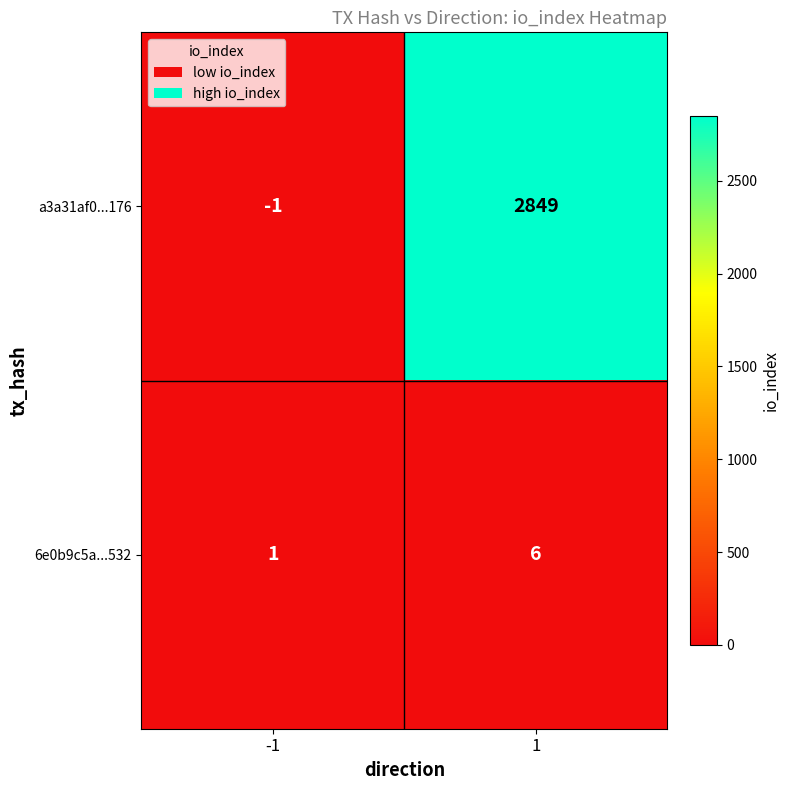

Rank the series by their maximum value, from highest to lowest.

a3a31af0...176, 6e0b9c5a...532